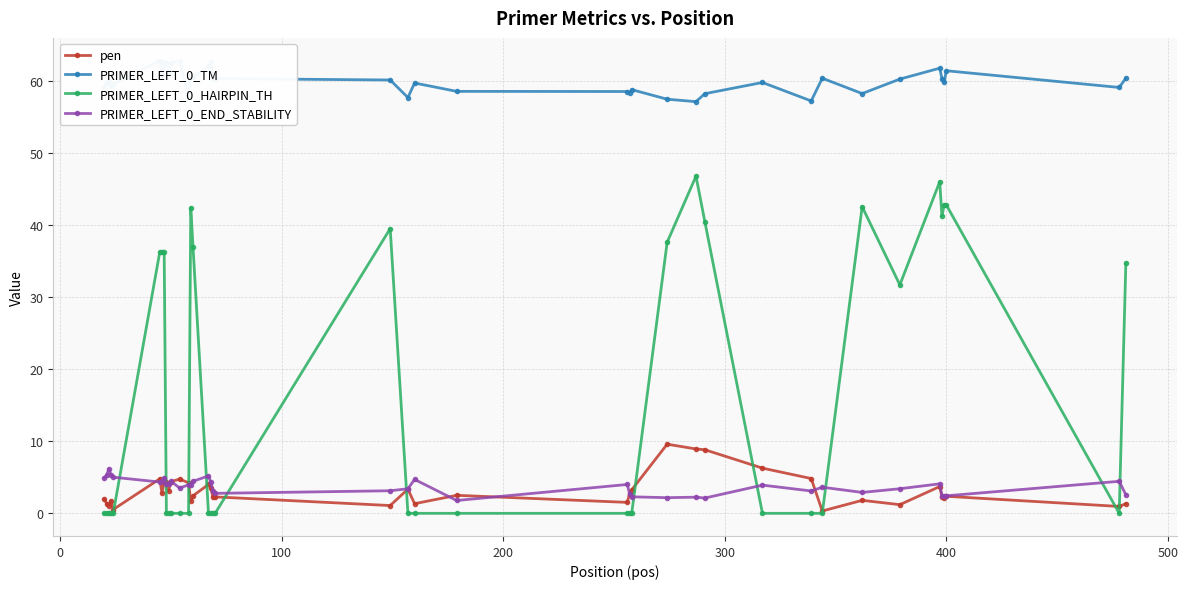

True or false: PRIMER_LEFT_0_HAIRPIN_TH has more than 0 points higher than both neighbors.

True